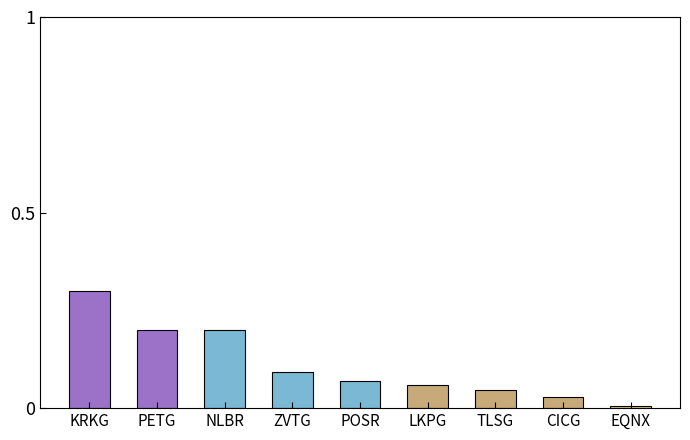

Which has a higher value, KRKG or NLBR?

KRKG